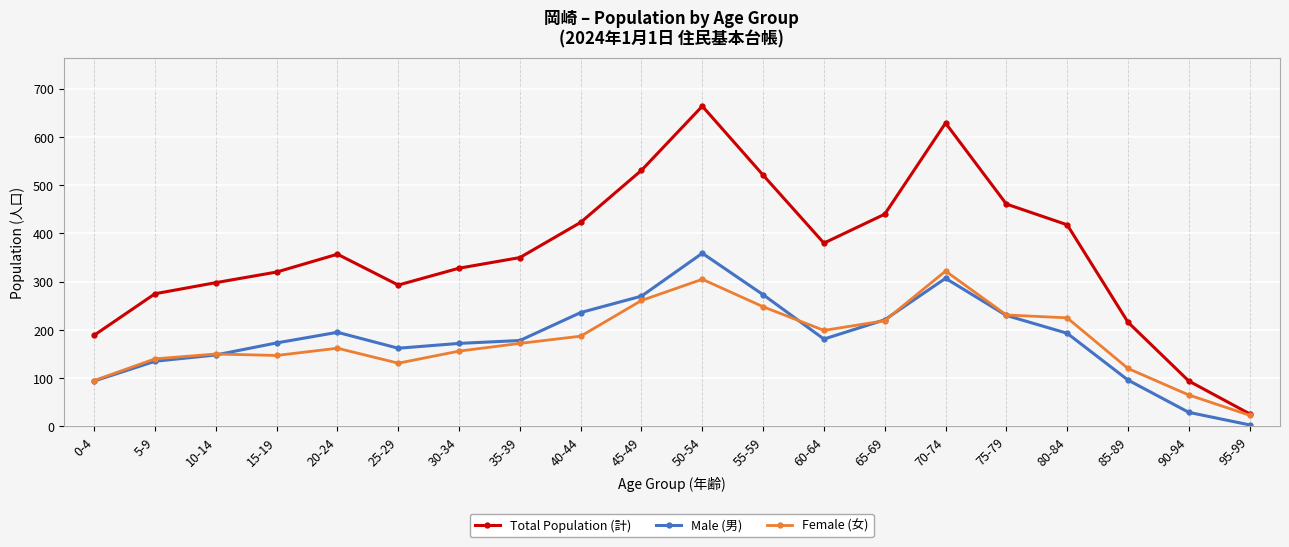

Which category has the highest value in the Male (男) series?

50-54